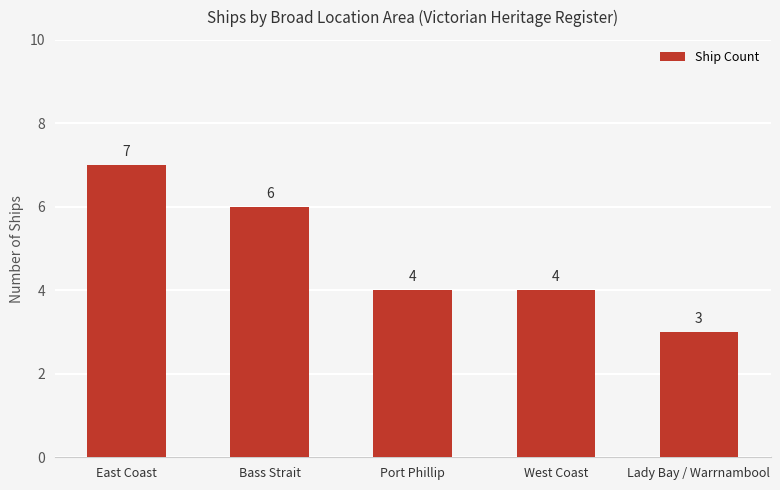

Which has a higher value, East Coast or Lady Bay / Warrnambool?

East Coast